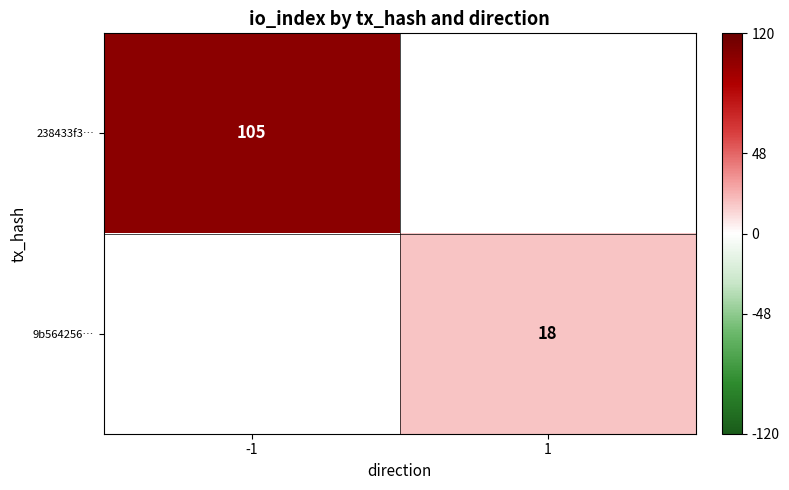

Which series has the largest range (max minus min)?

238433f3…